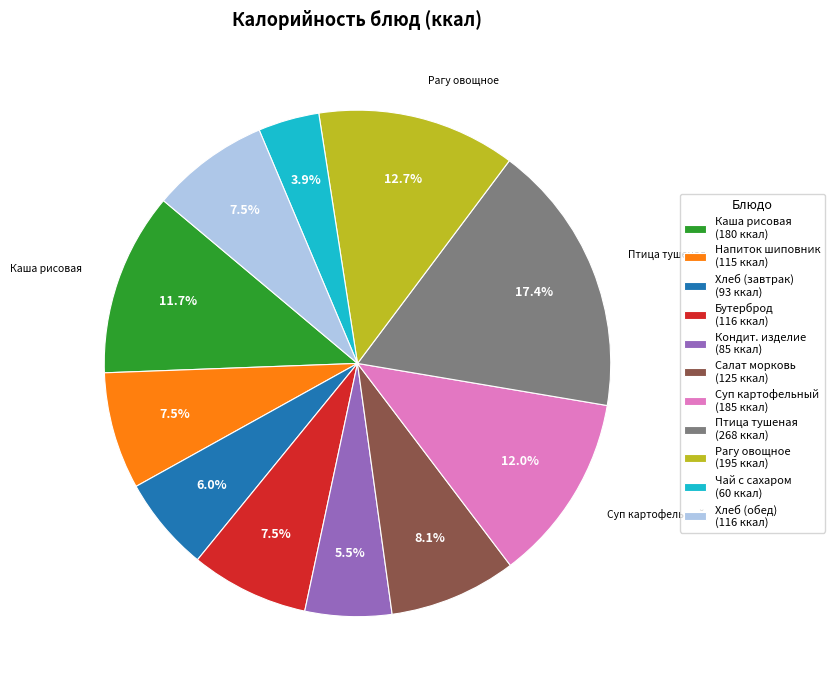

Count the number of slices in the pie.

11